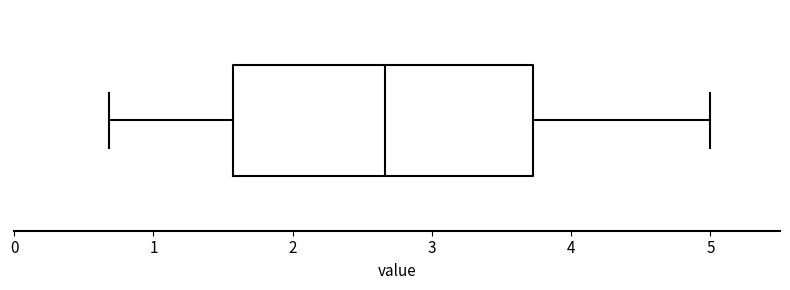

Where is the left edge of the box on the x-axis? The values are not printed on the chart, so give them approximately, as read against the axis.

1.6